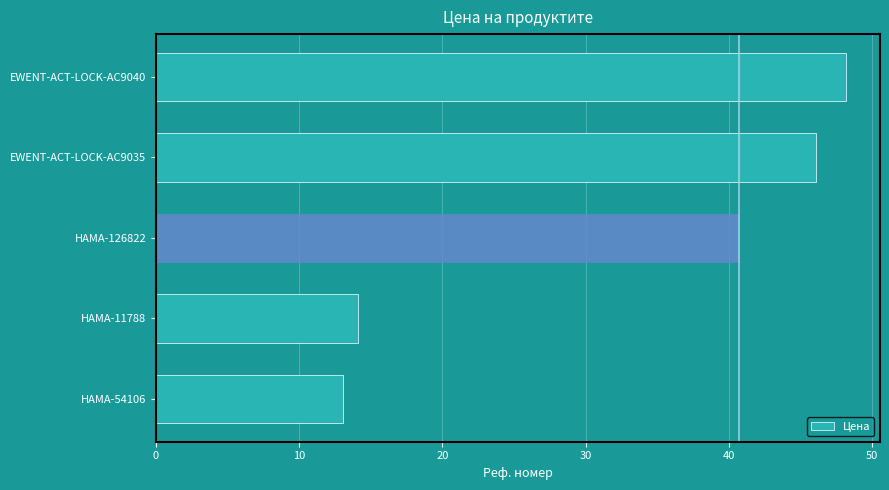

List the labels in order of value, smallest first.

HAMA-54106, HAMA-11788, HAMA-126822, EWENT-ACT-LOCK-AC9035, EWENT-ACT-LOCK-AC9040